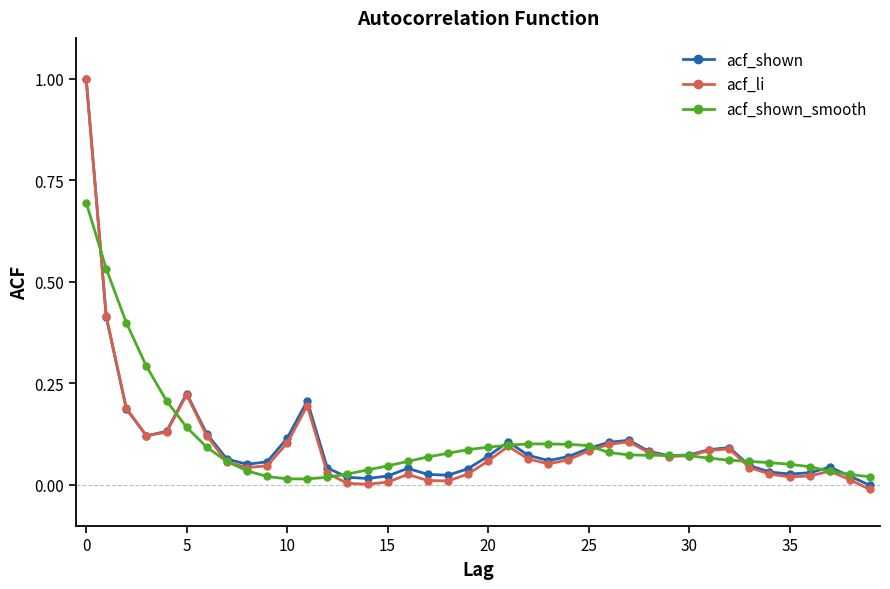

What is the sum of all acf_shown values?

4.2